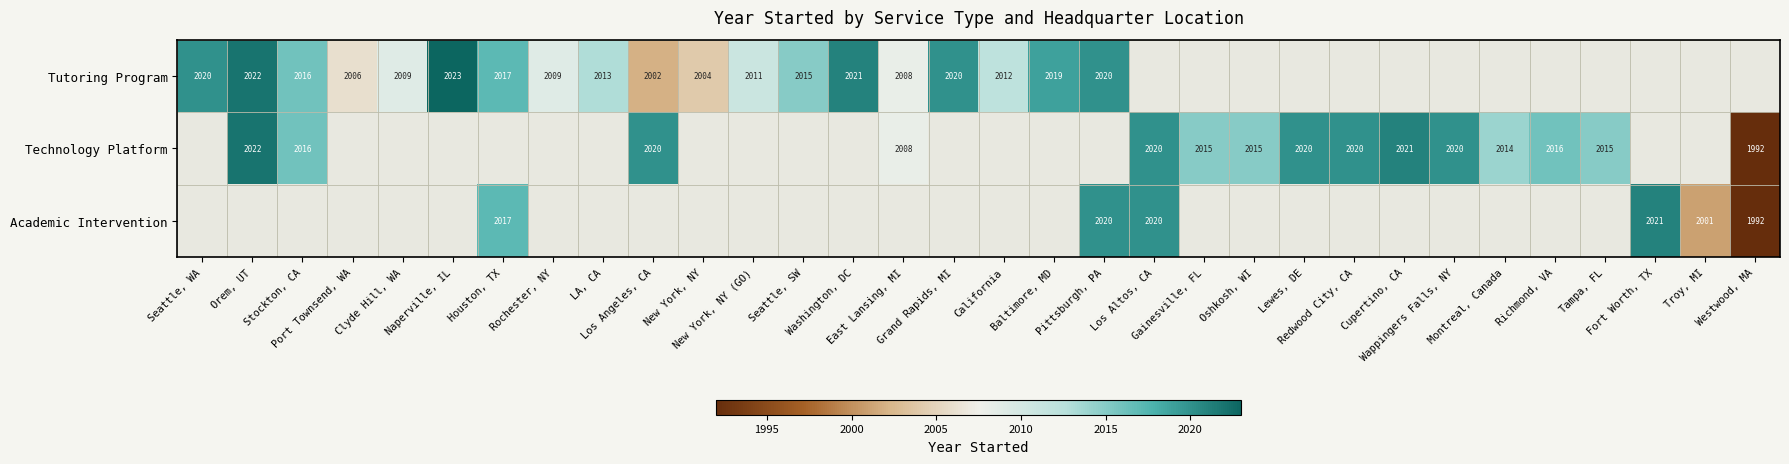

Between Seattle, WA and Grand Rapids, MI, which series saw the biggest shift?

Tutoring Program